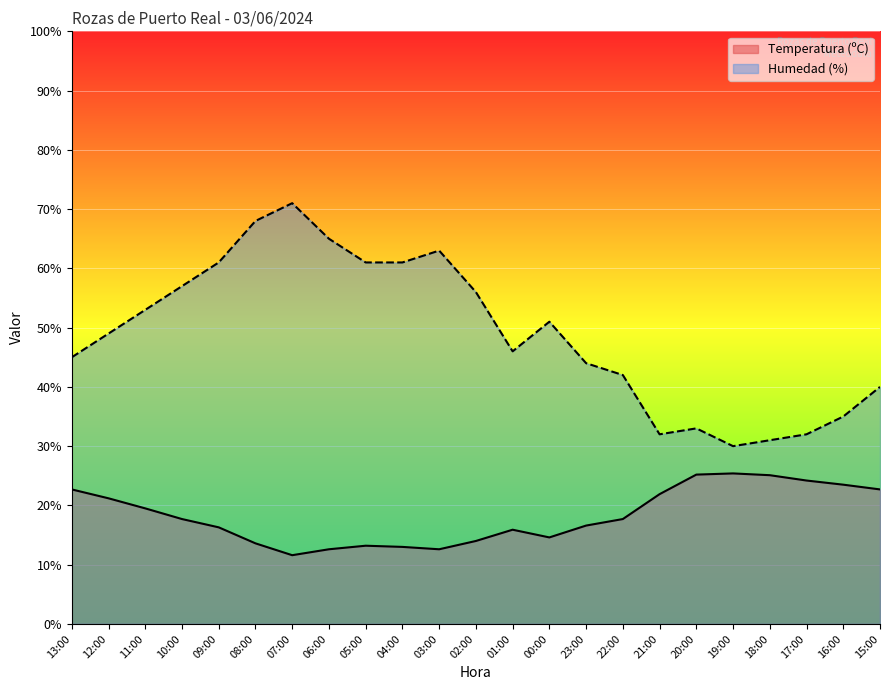

True or false: Temperatura (ºC) has a value of 25.2 at 20:00.

True